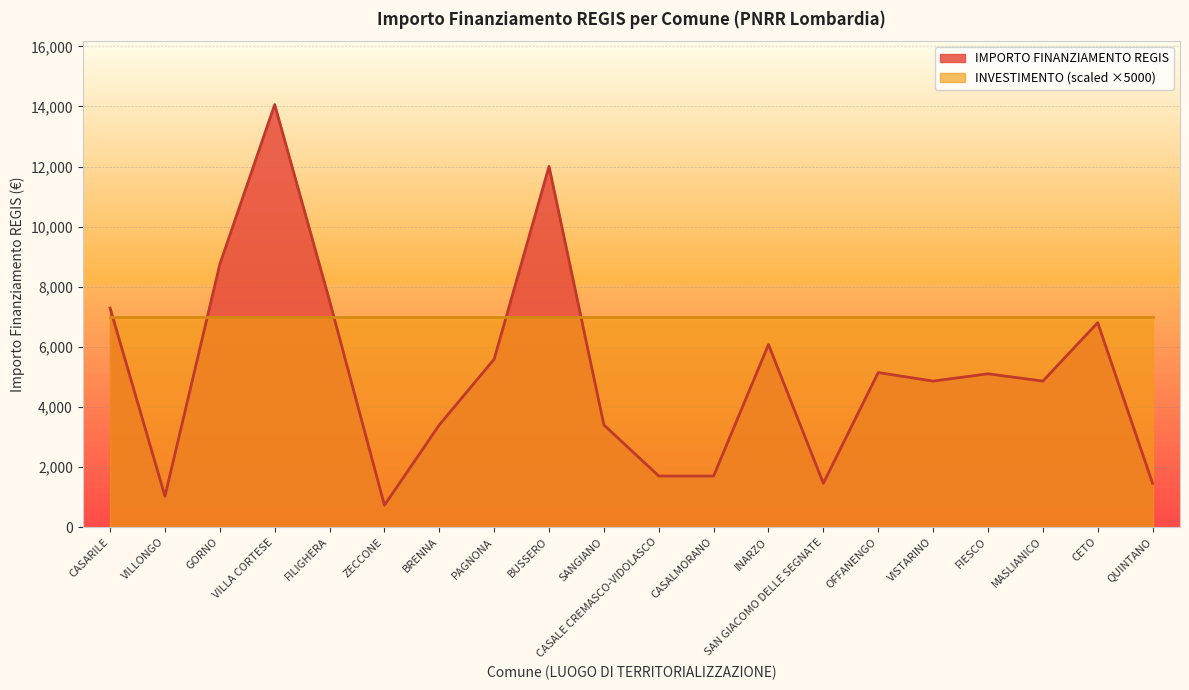

List the labels in order of value, largest first.

VILLA CORTESE, BUSSERO, GORNO, FILIGHERA, CASARILE, CETO, INARZO, PAGNONA, OFFANENGO, FIESCO, VISTARINO, MASLIANICO, BRENNA, SANGIANO, CASALE CREMASCO-VIDOLASCO, CASALMORANO, SAN GIACOMO DELLE SEGNATE, QUINTANO, VILLONGO, ZECCONE